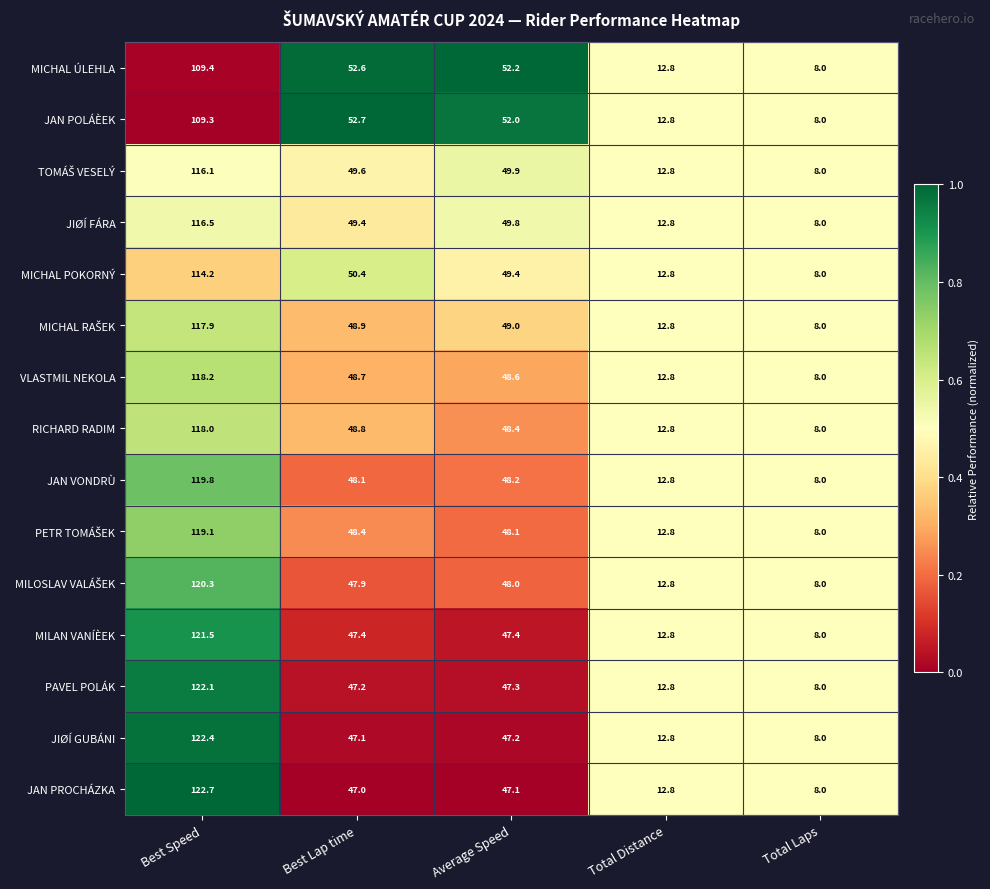

At which category does the chart reach its peak across all series?

Best Speed